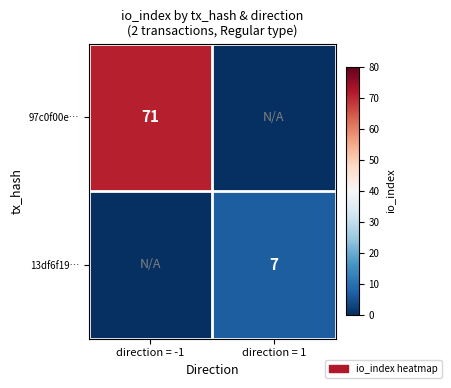

The value of 13df6f19… at direction = 1 is 7. True or false?

True